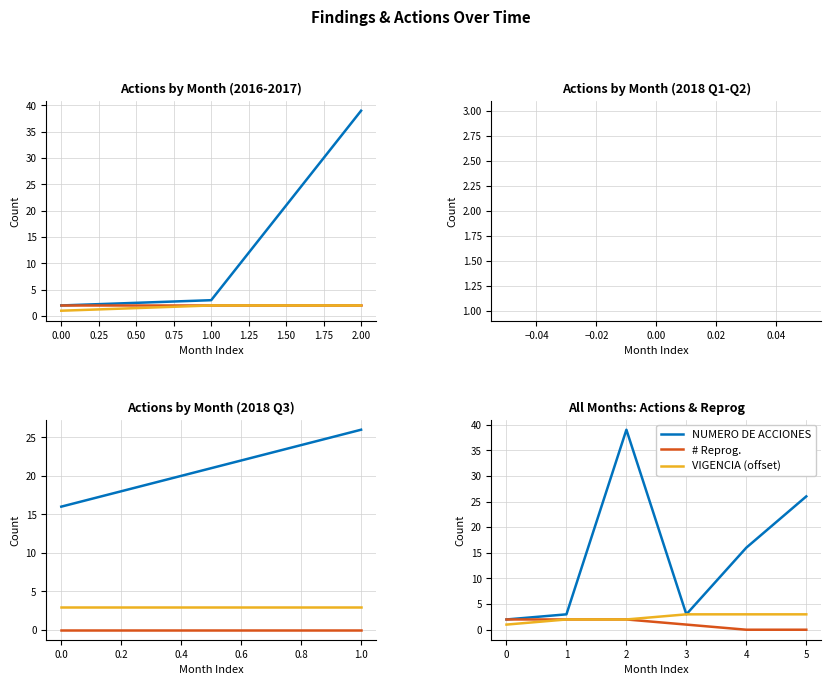

True or false: NUMERO DE ACCIONES and # Reprog. cross at least once.

False